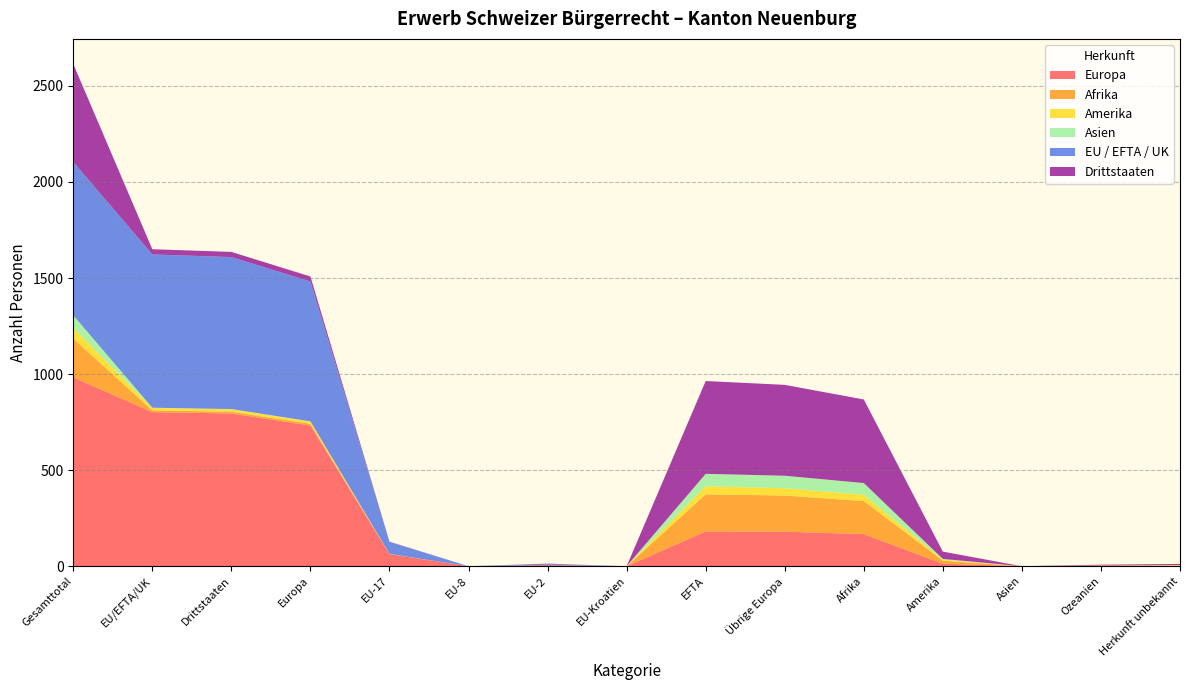

Reading left to right, transcribe all the data shown in this chart.

Europa: Gesamttotal=983	EU/EFTA/UK=802	Drittstaaten=795	Europa=732	EU-17=63	EU-8=0	EU-2=7	EU-Kroatien=0	EFTA=181	Übrige Europa=180	Afrika=167	Amerika=13	Asien=0	Ozeanien=1	Herkunft unbekannt=0
Afrika: Gesamttotal=202	EU/EFTA/UK=9	Drittstaaten=9	Europa=9	EU-17=0	EU-8=0	EU-2=0	EU-Kroatien=0	EFTA=193	Übrige Europa=188	Afrika=172	Amerika=16	Asien=0	Ozeanien=3	Herkunft unbekannt=2
Amerika: Gesamttotal=55	EU/EFTA/UK=13	Drittstaaten=13	Europa=12	EU-17=1	EU-8=0	EU-2=0	EU-Kroatien=0	EFTA=42	Übrige Europa=38	Afrika=33	Amerika=5	Asien=0	Ozeanien=0	Herkunft unbekannt=4
Asien: Gesamttotal=66	EU/EFTA/UK=1	Drittstaaten=1	Europa=1	EU-17=0	EU-8=0	EU-2=0	EU-Kroatien=0	EFTA=65	Übrige Europa=65	Afrika=61	Amerika=4	Asien=0	Ozeanien=0	Herkunft unbekannt=0
EU / EFTA / UK: Gesamttotal=798	EU/EFTA/UK=798	Drittstaaten=791	Europa=728	EU-17=63	EU-8=0	EU-2=7	EU-Kroatien=0	EFTA=0	Übrige Europa=0	Afrika=0	Amerika=0	Asien=0	Ozeanien=0	Herkunft unbekannt=0
Drittstaaten: Gesamttotal=510	EU/EFTA/UK=27	Drittstaaten=27	Europa=26	EU-17=1	EU-8=0	EU-2=0	EU-Kroatien=0	EFTA=483	Übrige Europa=473	Afrika=435	Amerika=38	Asien=0	Ozeanien=4	Herkunft unbekannt=6